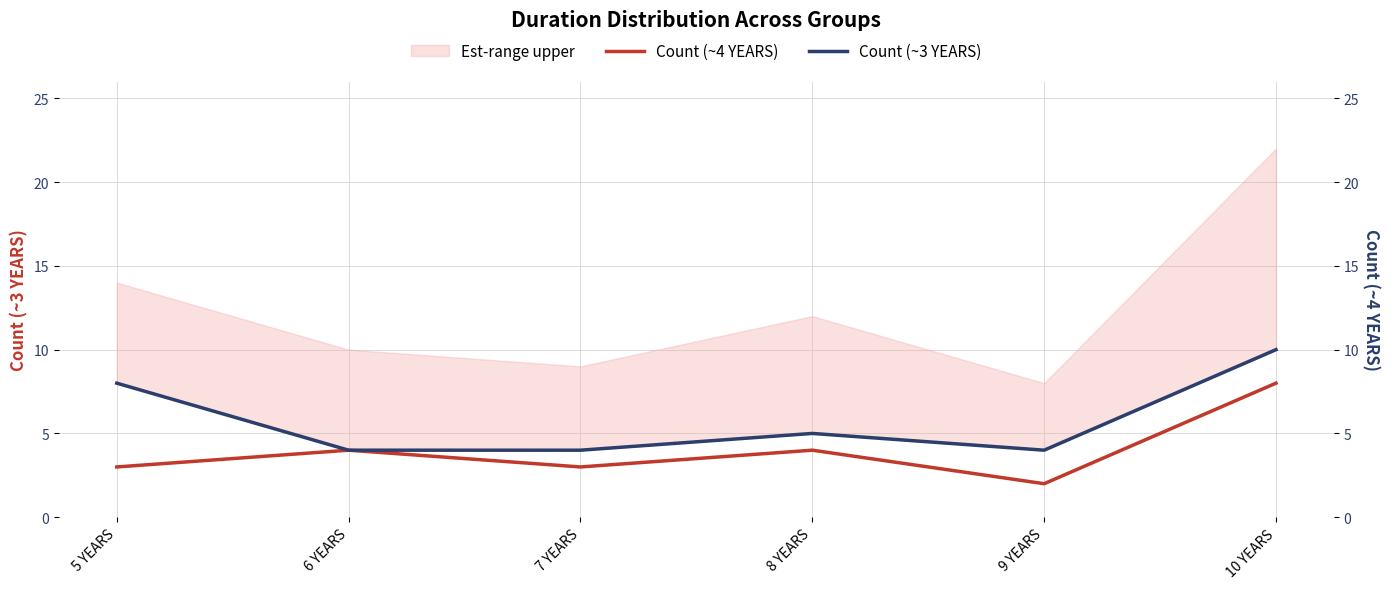

List the series in order of their peak value, highest first.

Count (~3 YEARS), Count (~4 YEARS)